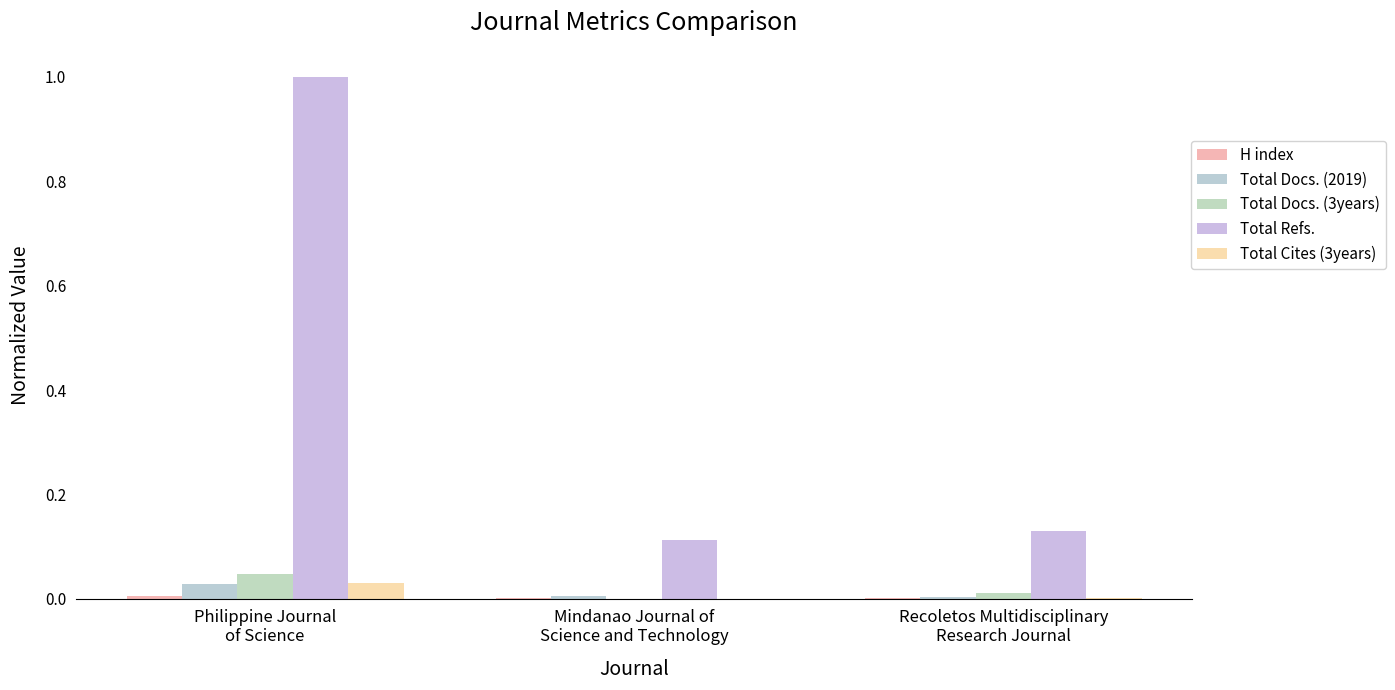

True or false: Total Cites (3years) has a value of 0.0 at Philippine Journal
of Science.

False